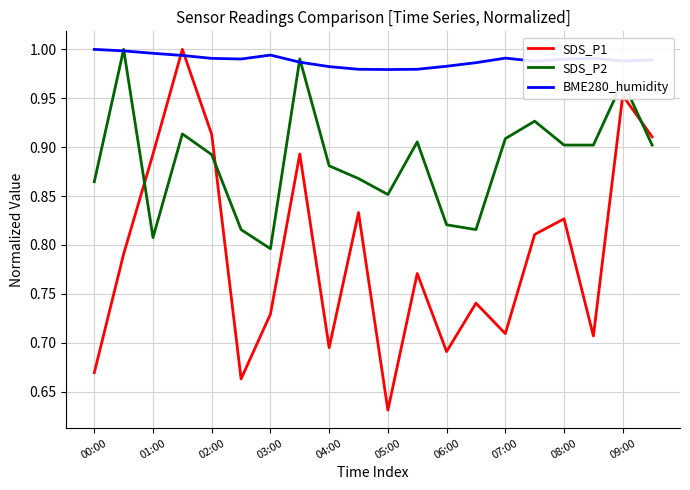

Does the chart display data point markers on the line(s)?

No